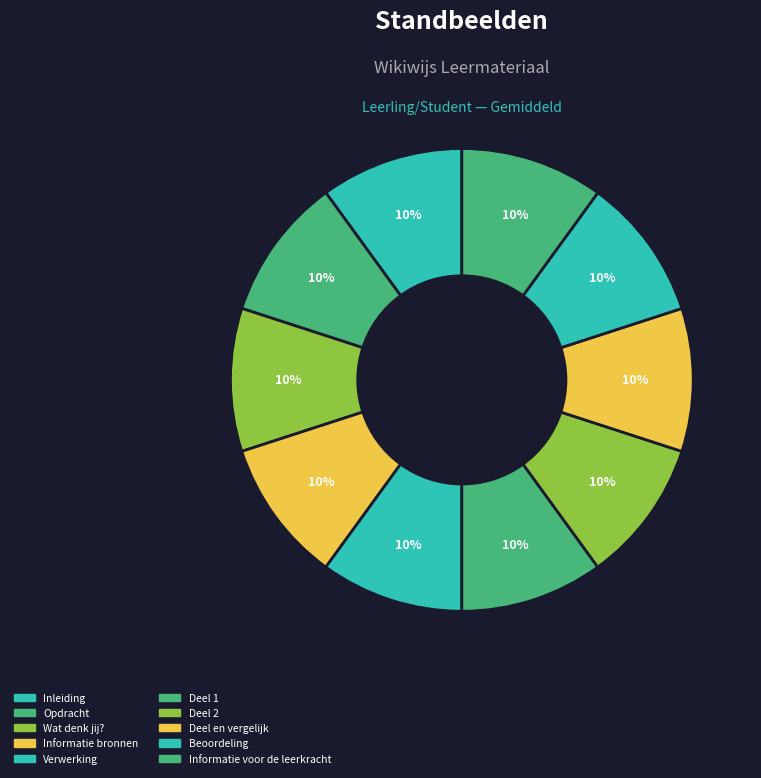

To the nearest percent, what percentage of the pie is Deel 2?

10%